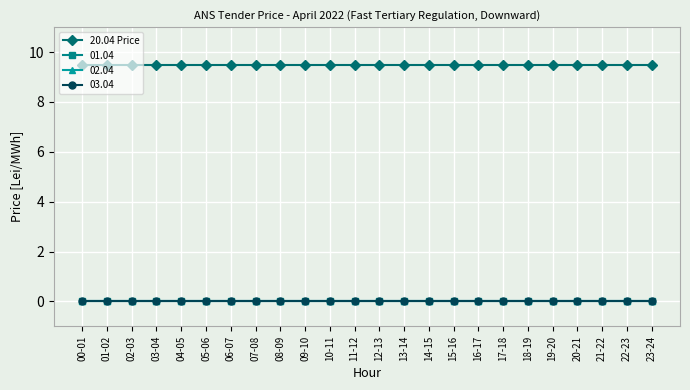

How many lines are shown in the chart?

4